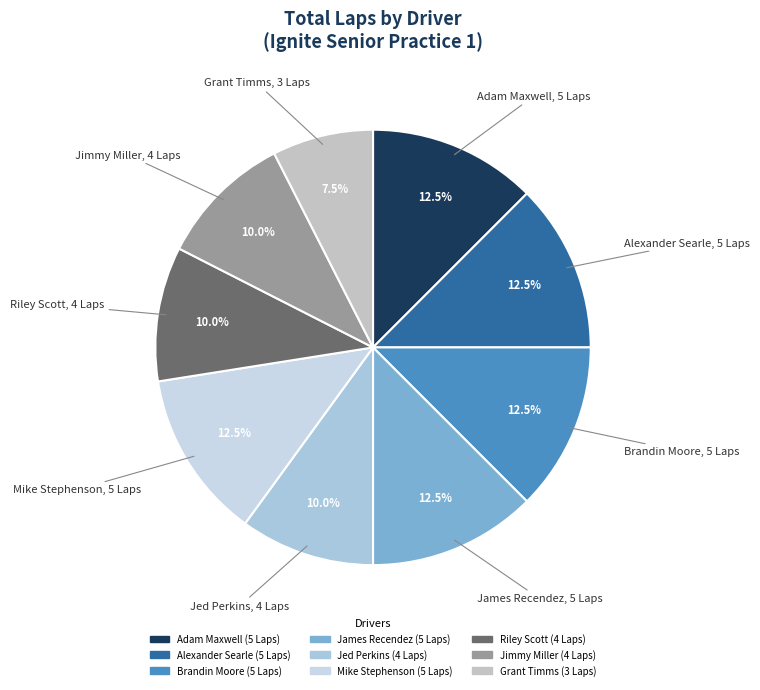

Which category has the smallest portion of the pie?

Grant Timms